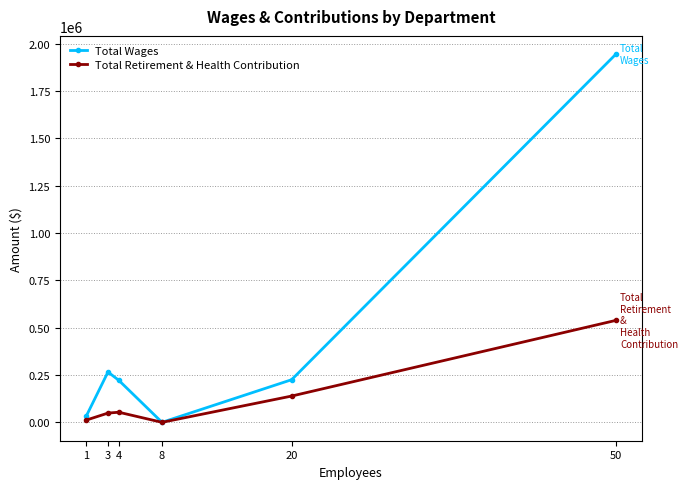

What is the spread (max minus min) of values at 3?

217010